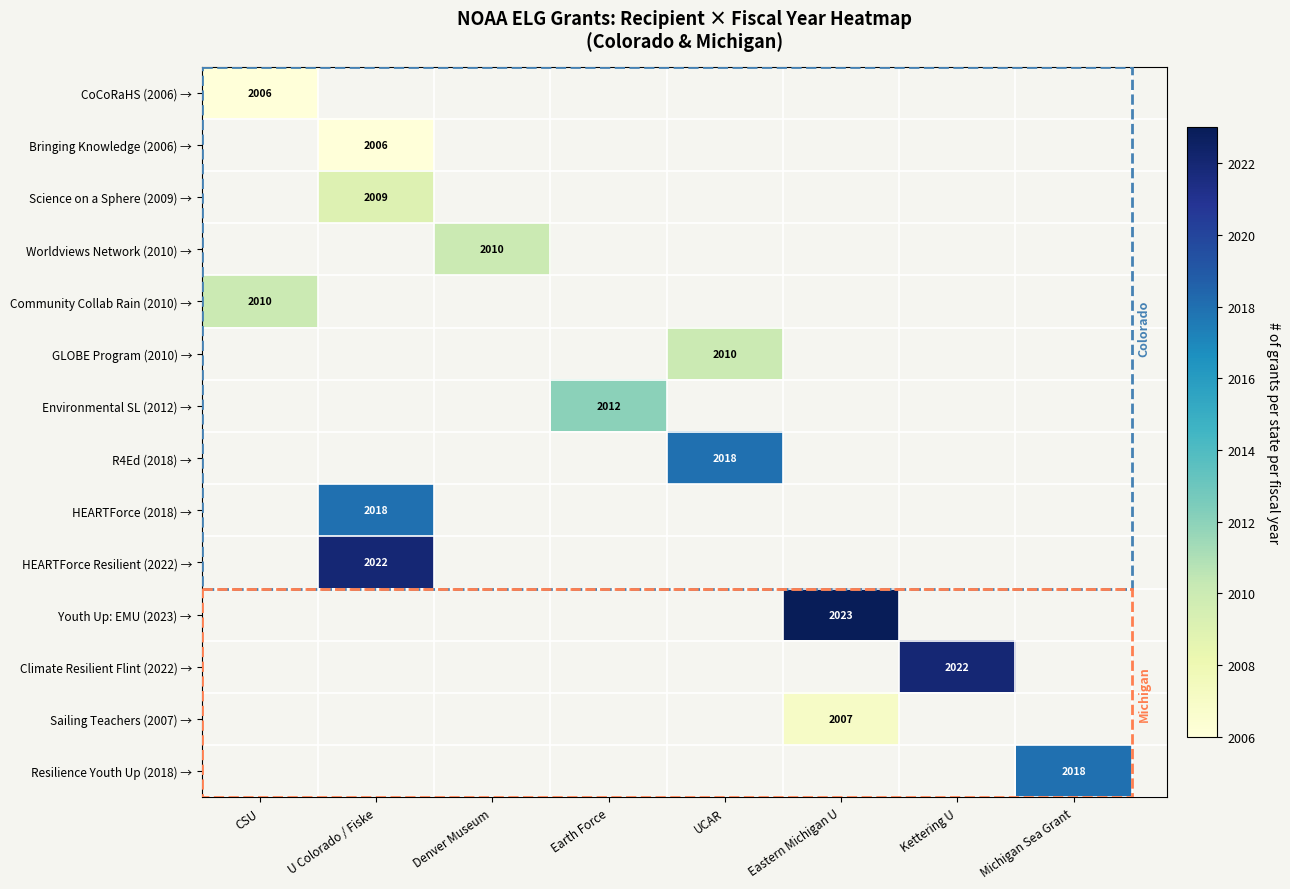

The Community Collab Rain (2010) → series shows 2010 at CSU. True or false?

True